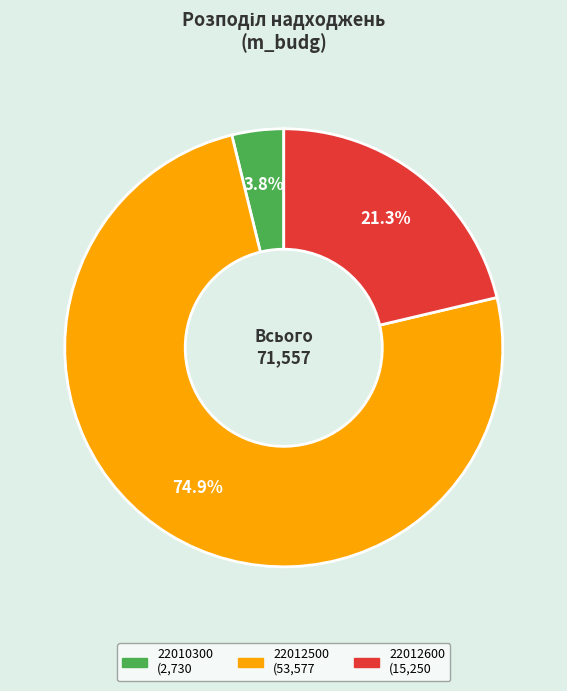

Between 22010300 and 22012600, which is larger?

22012600